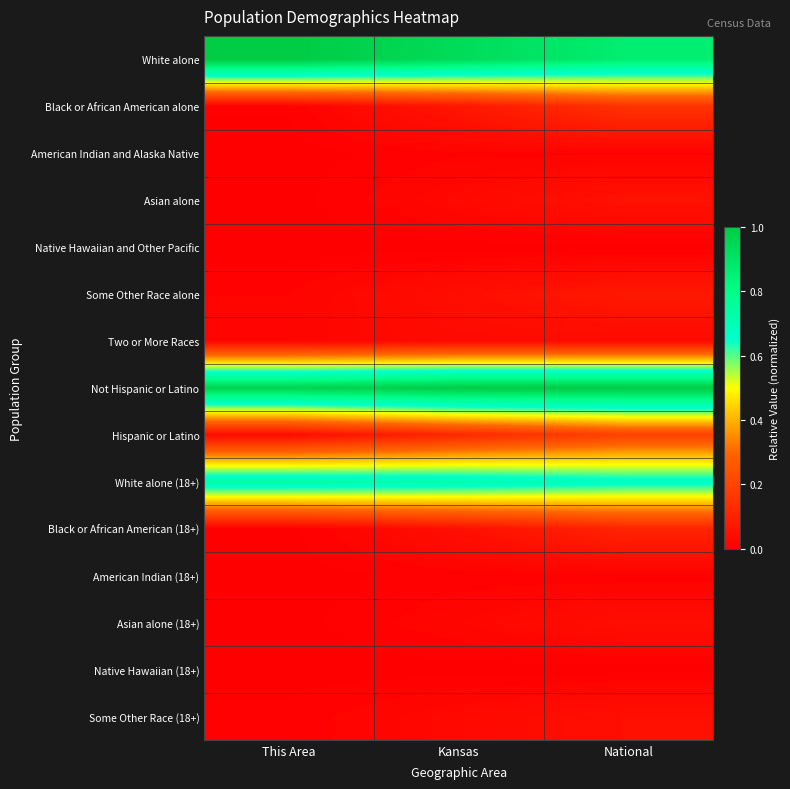

Which series has the largest total across all categories?

Not Hispanic or Latino